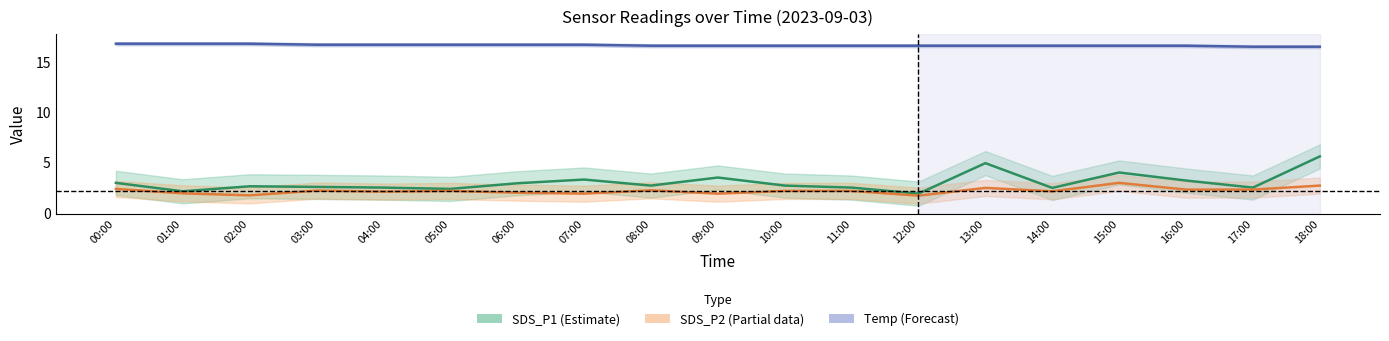

What are all the series names shown in the legend?

SDS_P1, SDS_P2, Temp